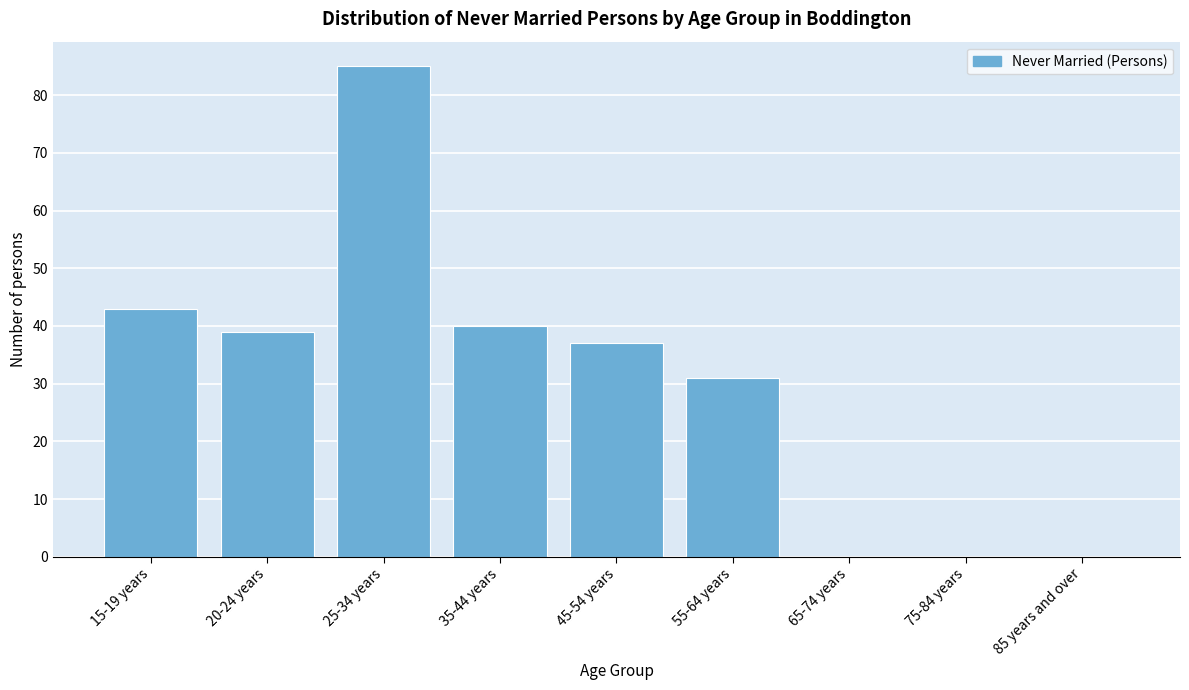

Reading left to right, transcribe all the data shown in this chart.

15-19 years=43	20-24 years=39	25-34 years=85	35-44 years=40	45-54 years=37	55-64 years=31	65-74 years=0	75-84 years=0	85 years and over=0